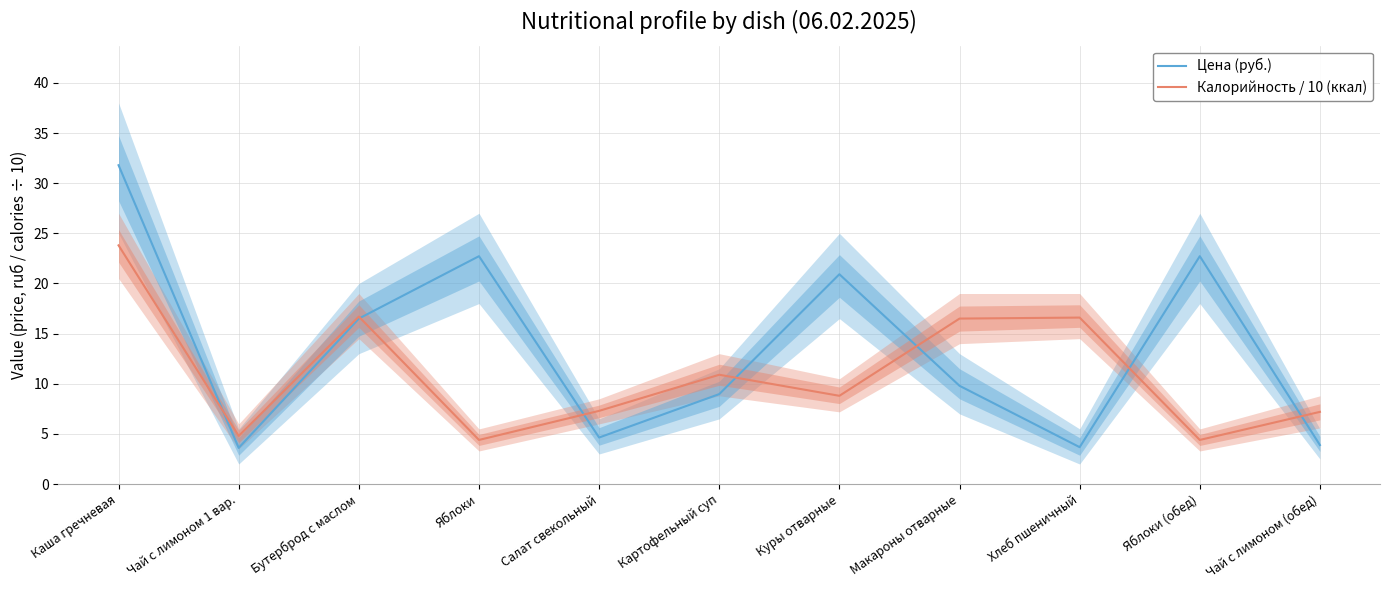

List the labels in order of Калорийность / 10 (ккал) value, smallest first.

Яблоки, Яблоки (обед), Чай с лимоном 1 вар., Чай с лимоном (обед), Салат свекольный, Куры отварные, Картофельный суп, Макароны отварные, Хлеб пшеничный, Бутерброд с маслом, Каша гречневая